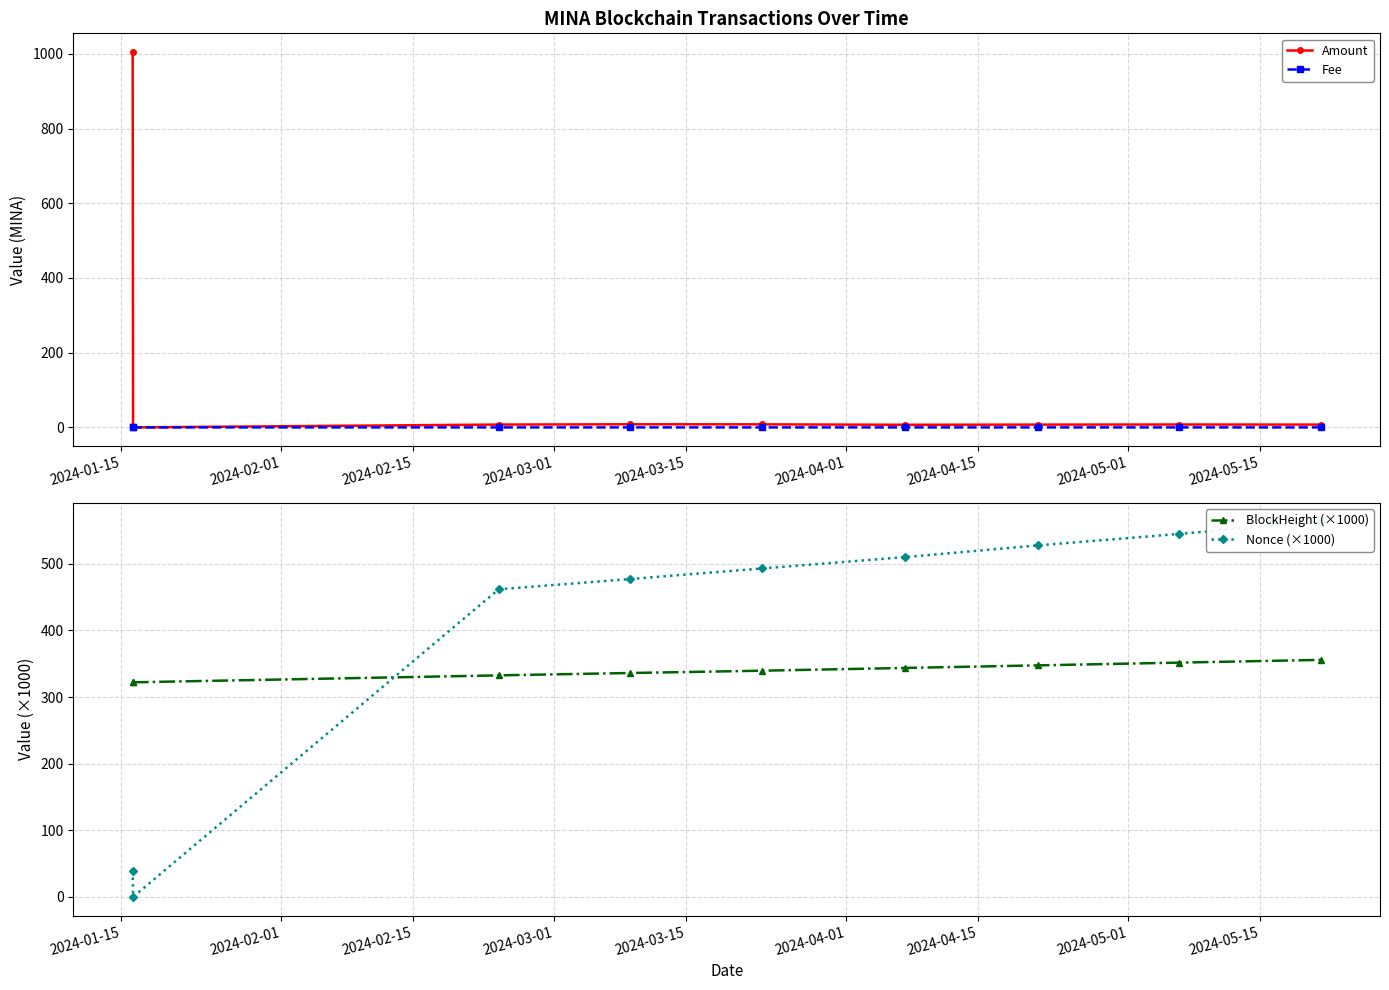

True or false: Amount has more than 0 points higher than both neighbors.

True